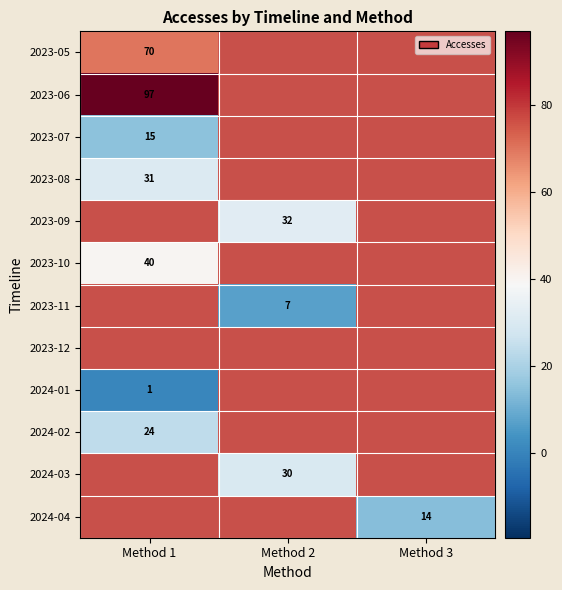

Is it true that 2024-02 equals 5.1 at Method 1?

False